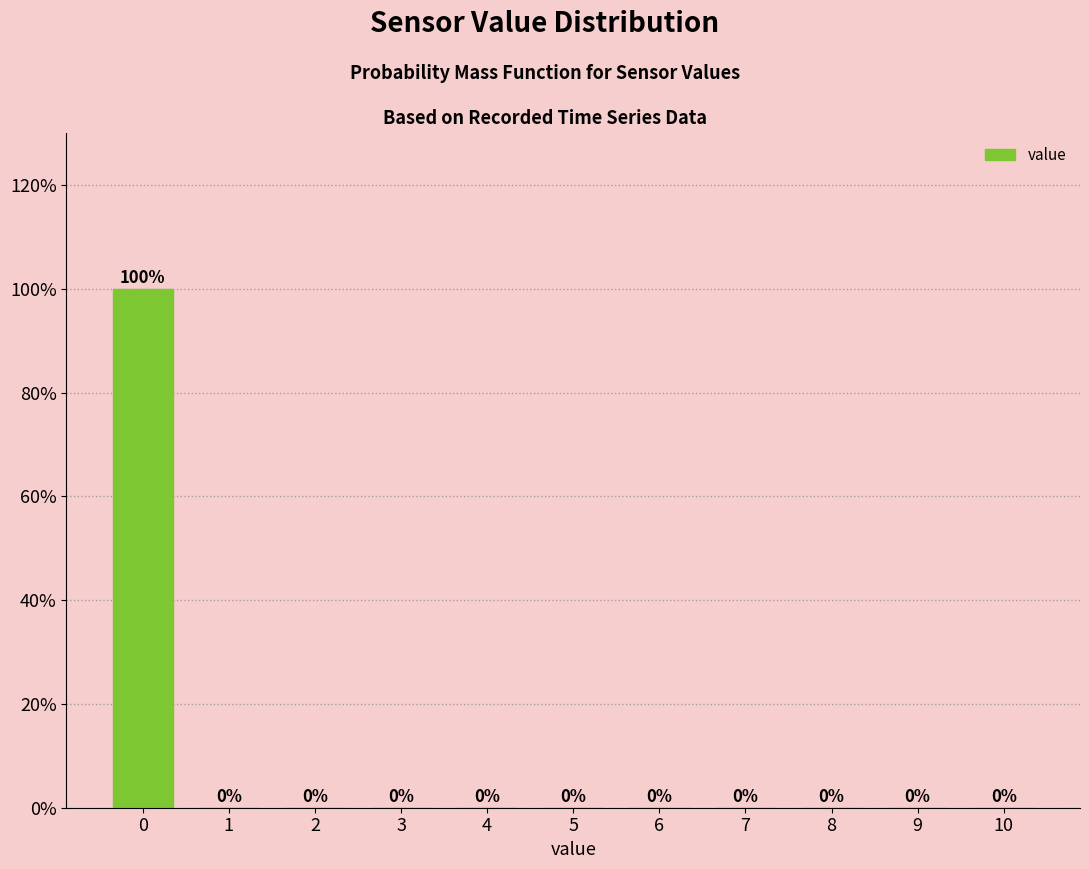

Reading left to right, list all the values displayed in this chart.

0=100	1=0	2=0	3=0	4=0	5=0	6=0	7=0	8=0	9=0	10=0